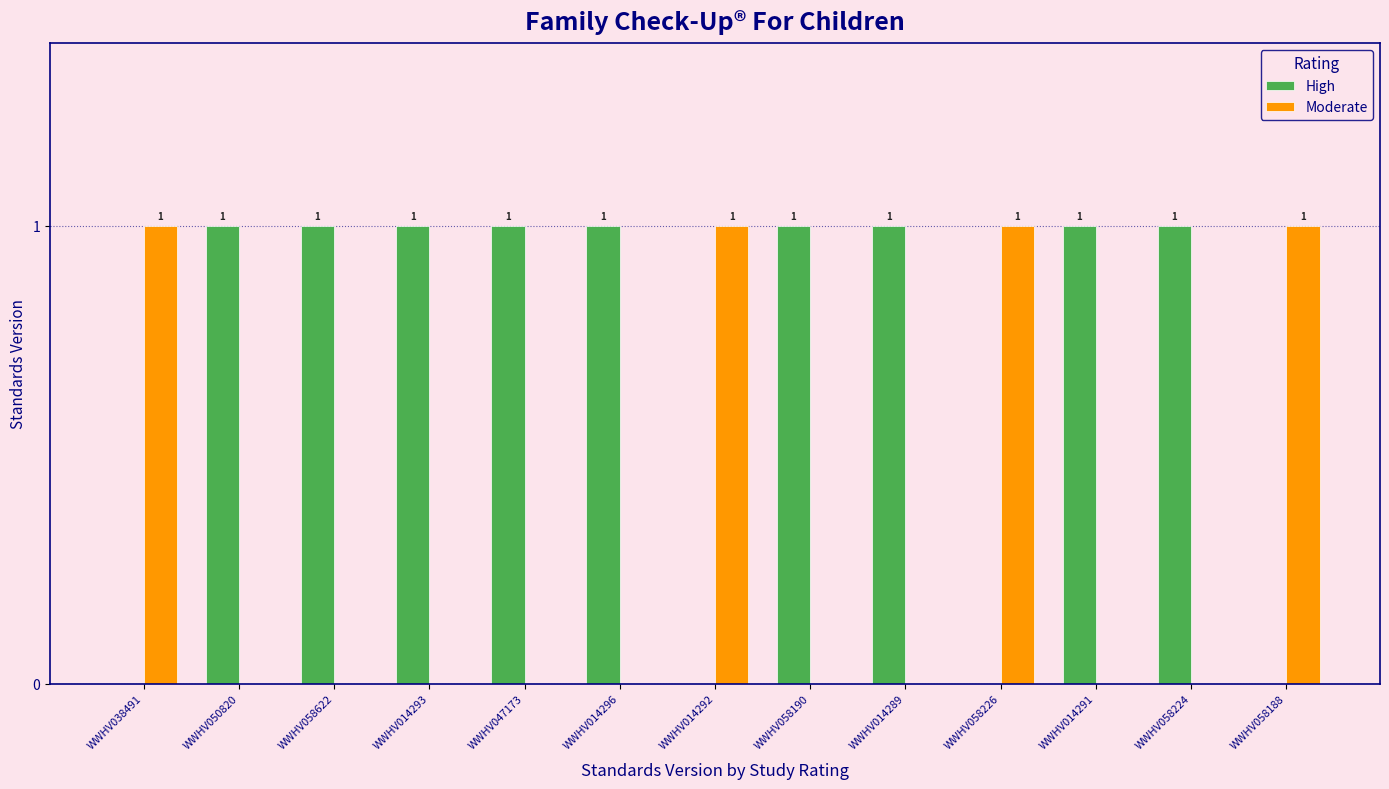

The value of High at WWHV038491 is 0. True or false?

True